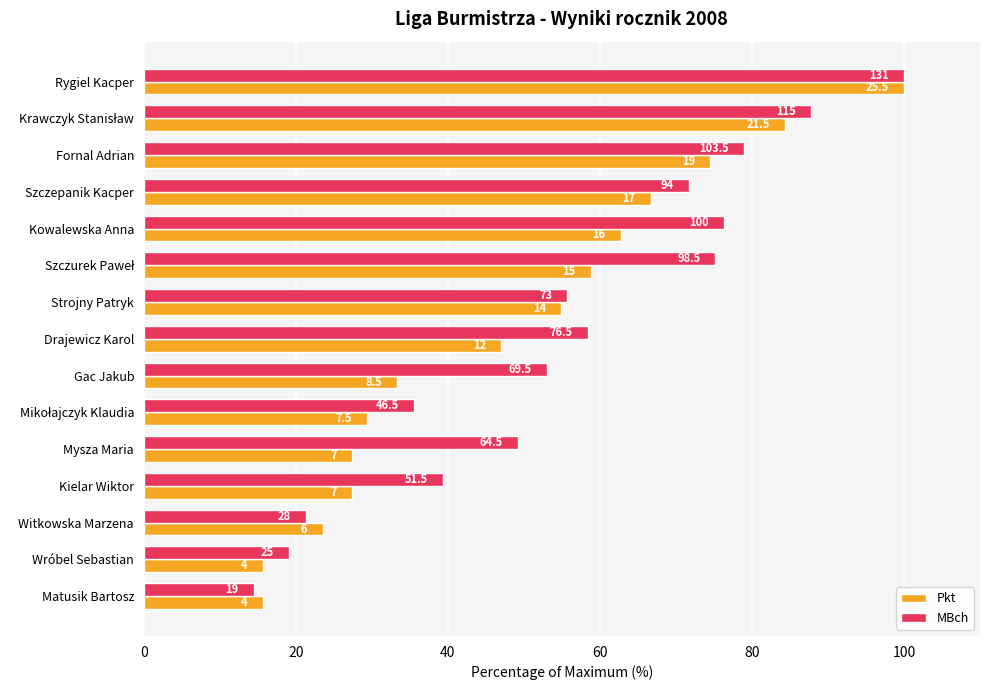

What is the smallest value displayed?

14.5